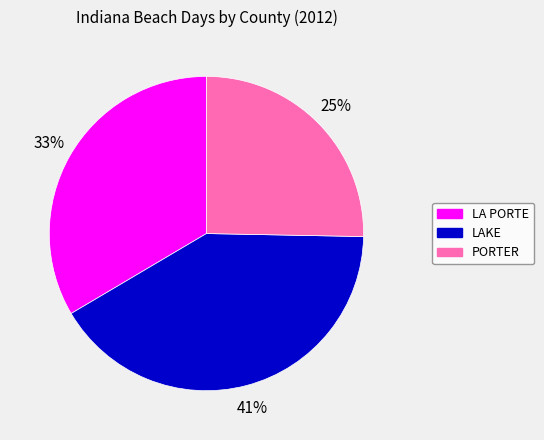

How many slices are in this pie chart?

3